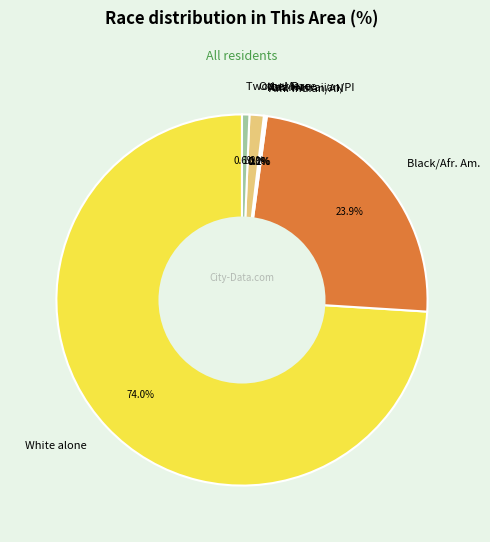

To the nearest percent, what is the combined percentage of Some Other Race alone and White alone?

75%